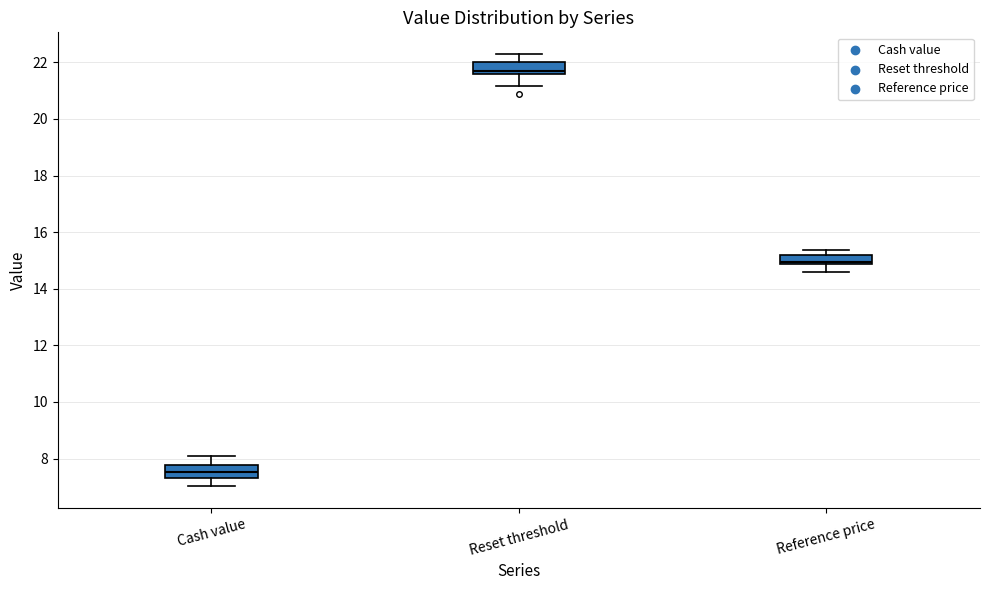

Where is the lower edge of the box for Reference price on the y-axis? The values are not printed on the chart, so give them approximately, as read against the axis.

14.8